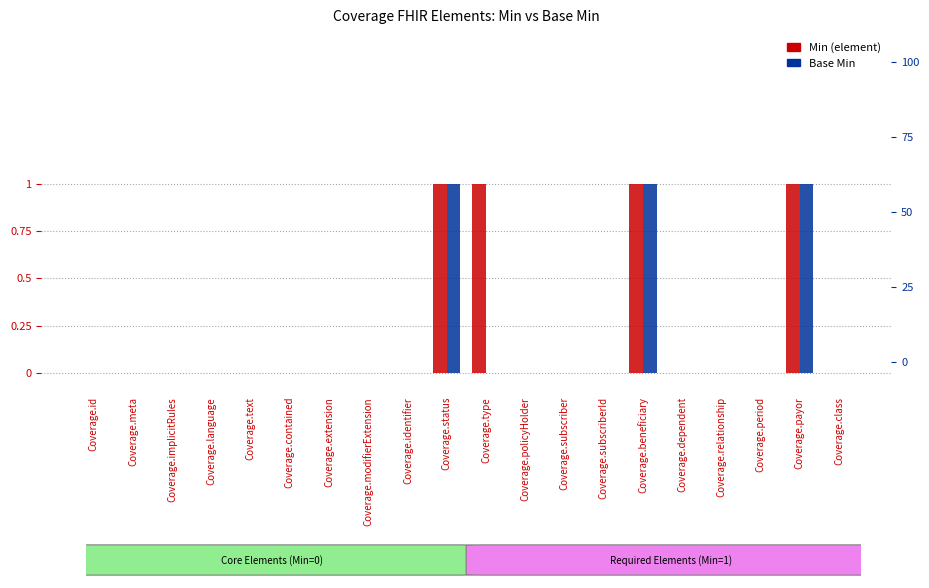

Rank the series by their average value, from highest to lowest.

Min, Base Min